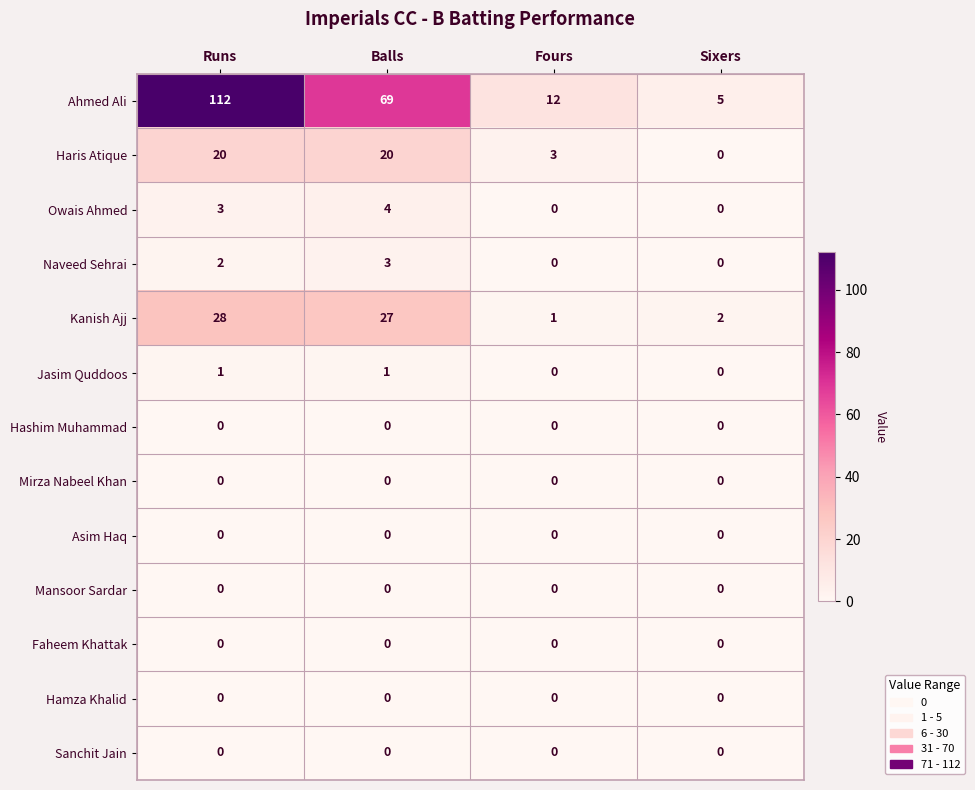

What is the average value of the Haris Atique series?

11